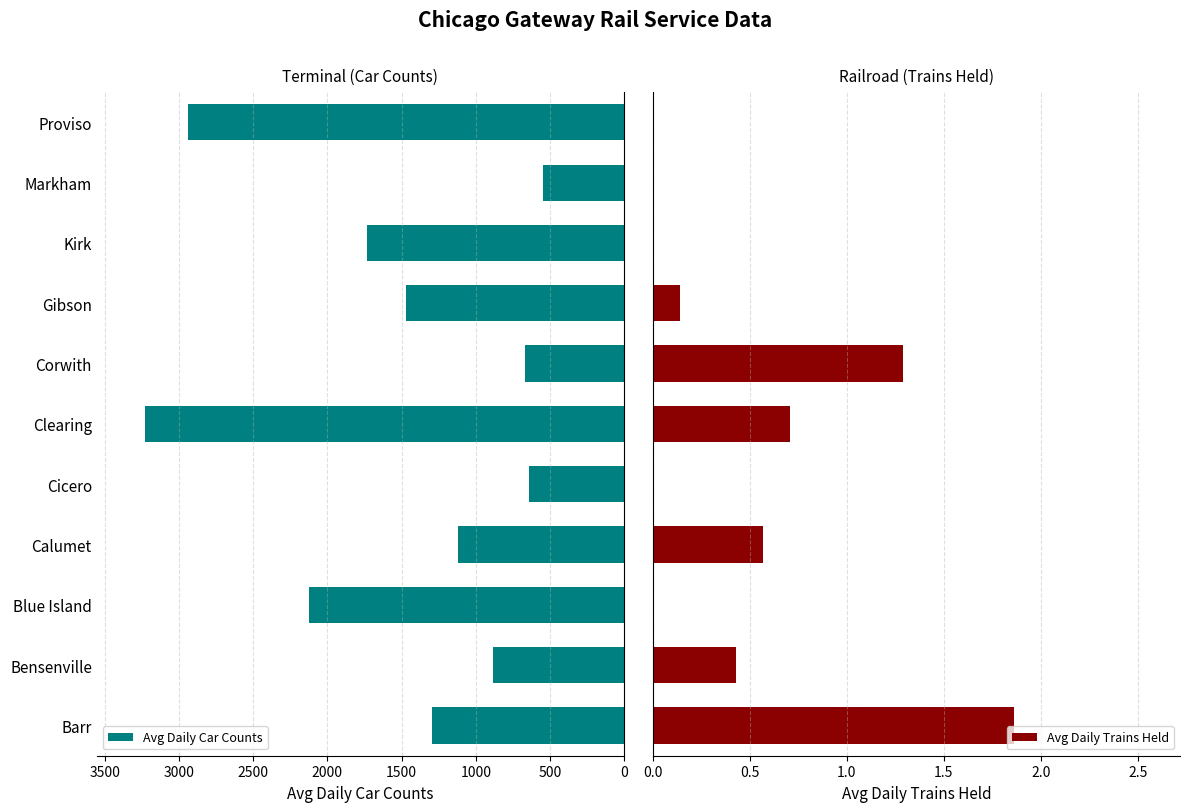

Is it true that Avg Daily Car Counts equals 643 at Cicero?

True